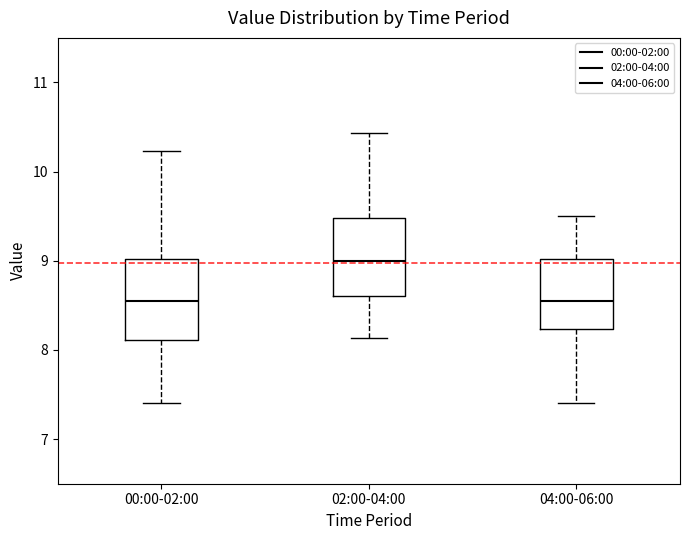

Which box's median line is the highest?

02:00-04:00